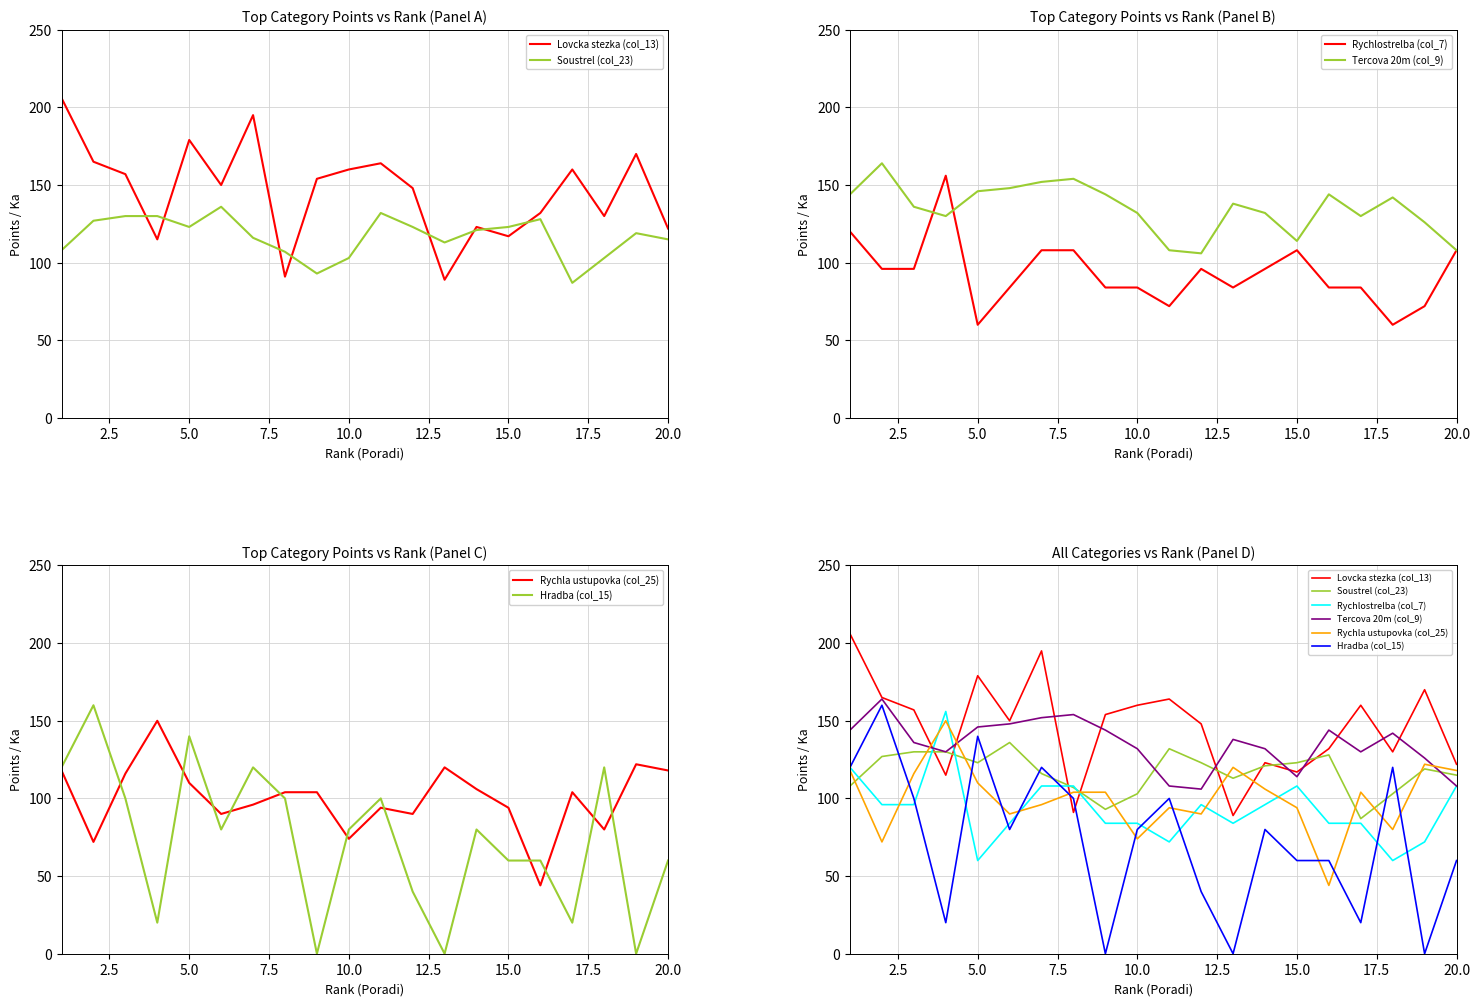

What is the label of the 12th point from the right?

20.0